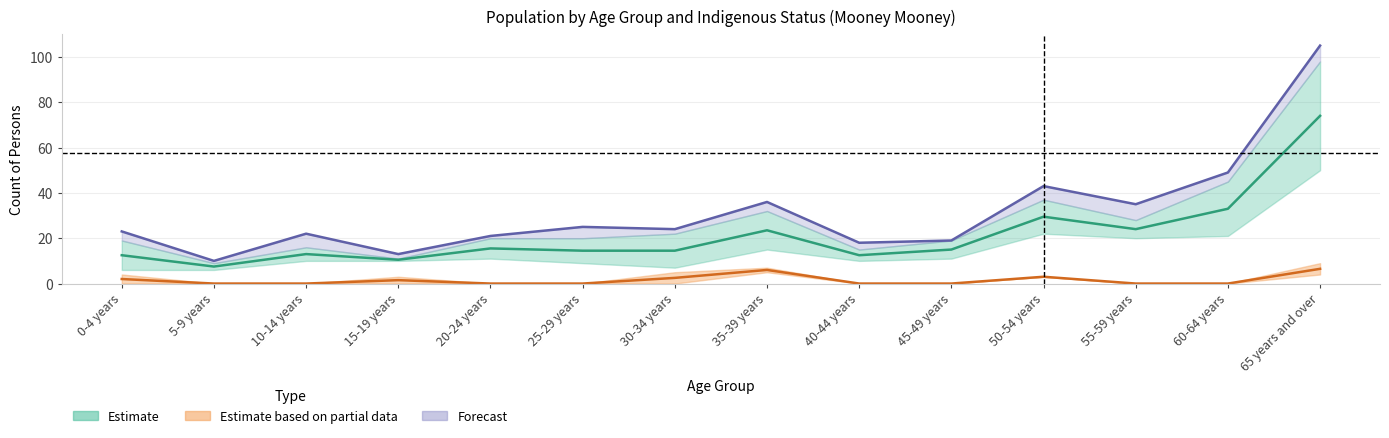

At how many categories does at least one series exceed 57?

1